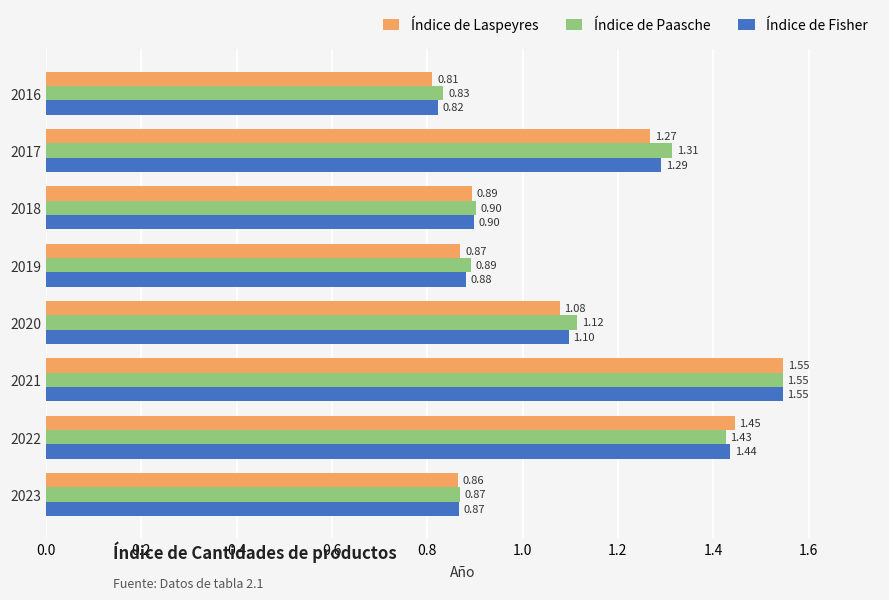

What is the sum of all Índice de Laspeyres values?

8.8